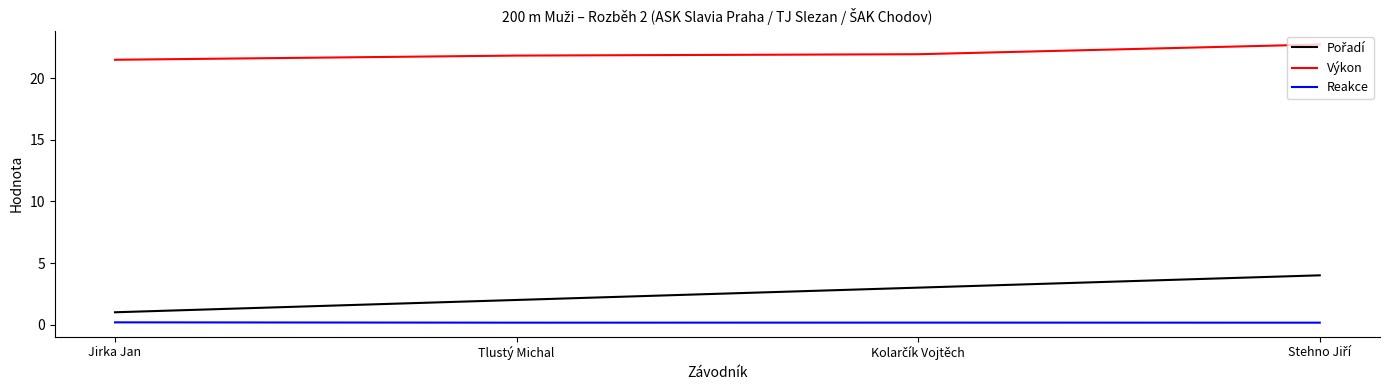

True or false: Reakce and Výkon cross at least once.

False